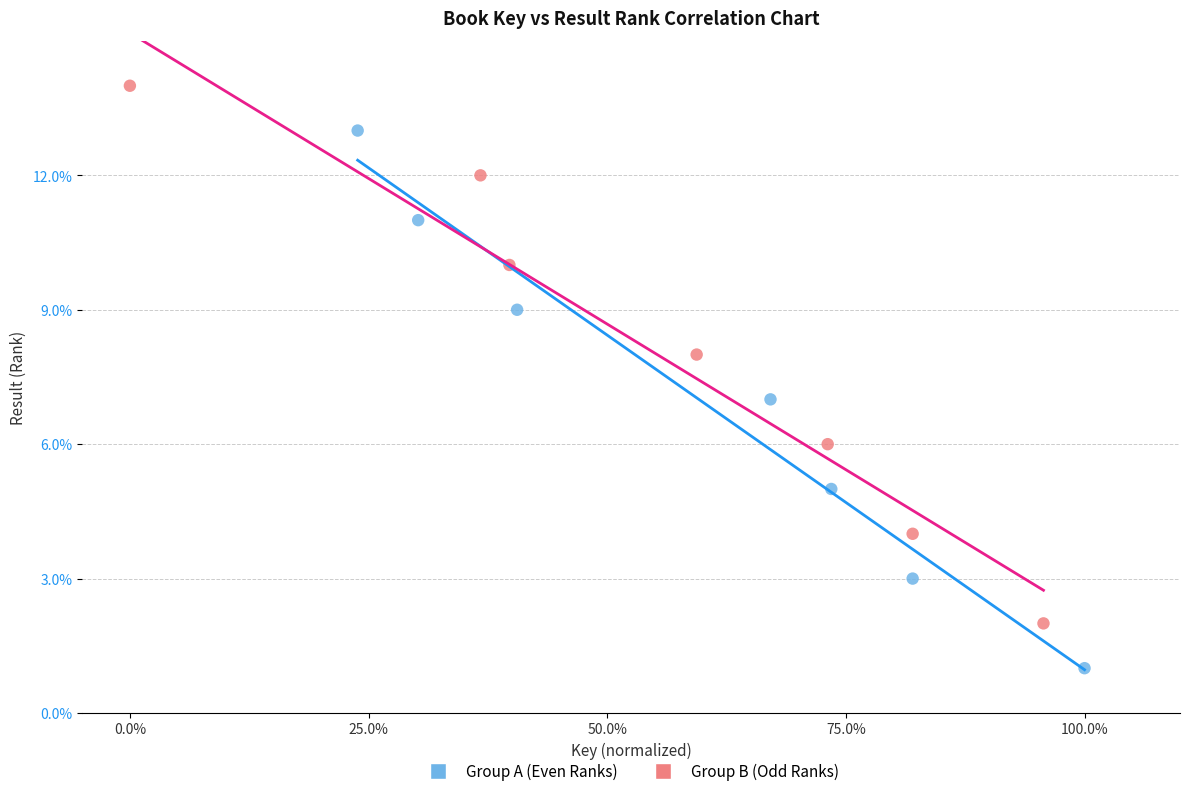

Which series contains the highest Y value?

Group B (Odd Ranks)